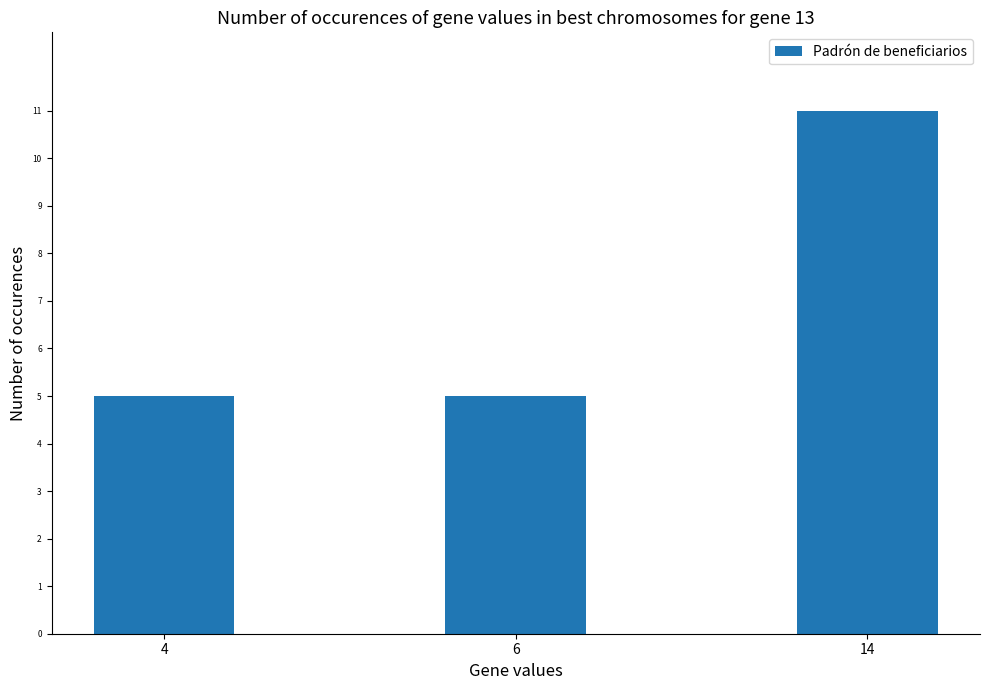

Are the bars horizontal?

No